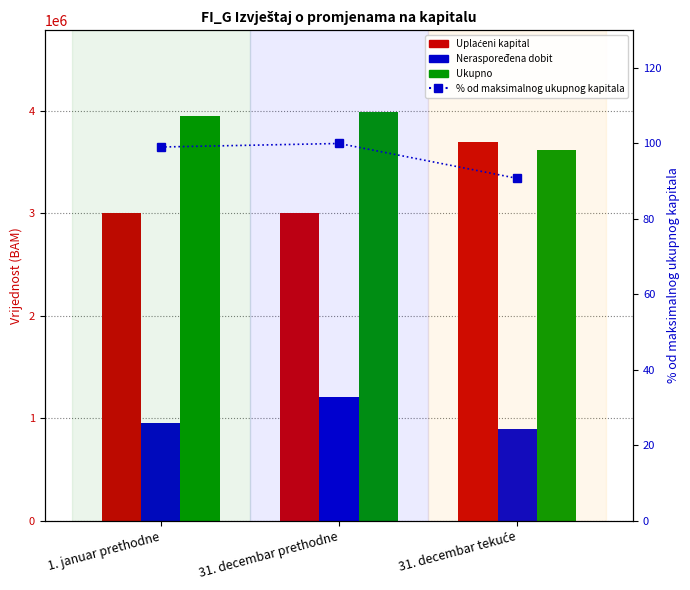

Is it true that Neraspoređena dobit equals 1590467.2 at 1. januar prethodne?

False